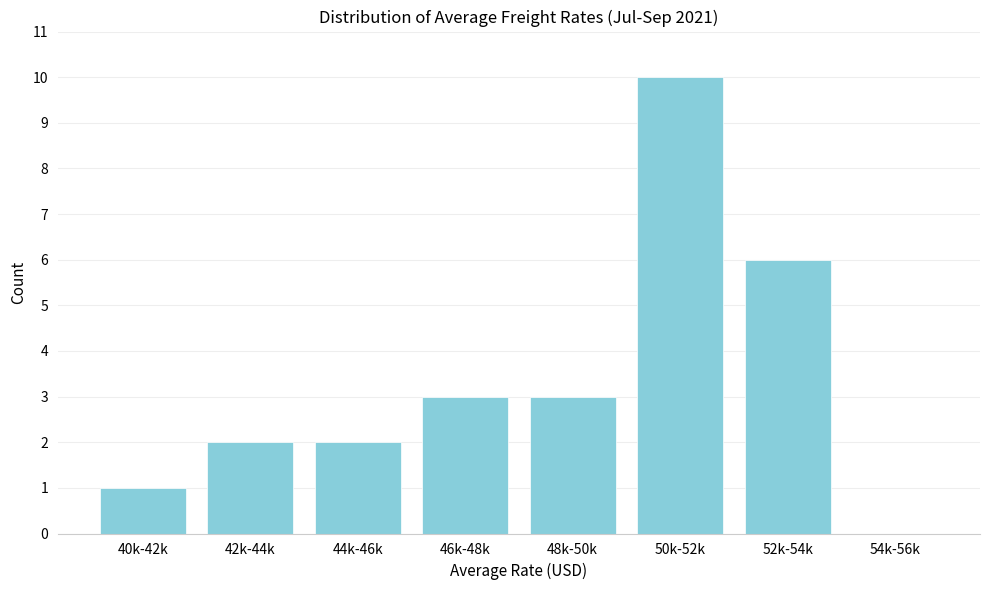

Reading right to left, extract all data points from this chart.

54k-56k=0	52k-54k=6	50k-52k=10	48k-50k=3	46k-48k=3	44k-46k=2	42k-44k=2	40k-42k=1